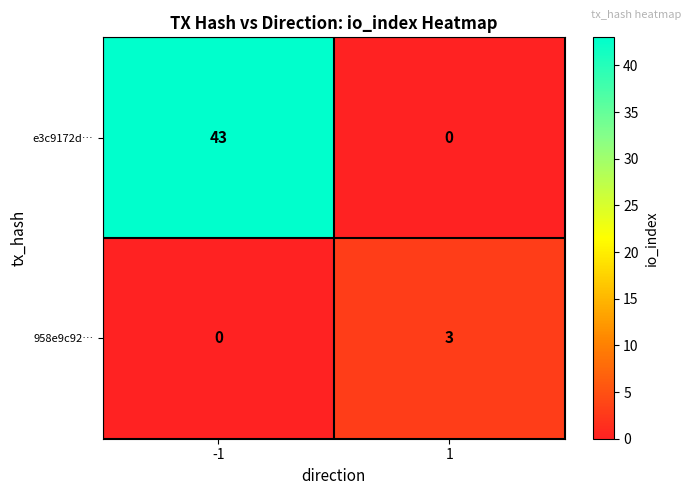

Which series has the widest spread of values?

e3c9172d…